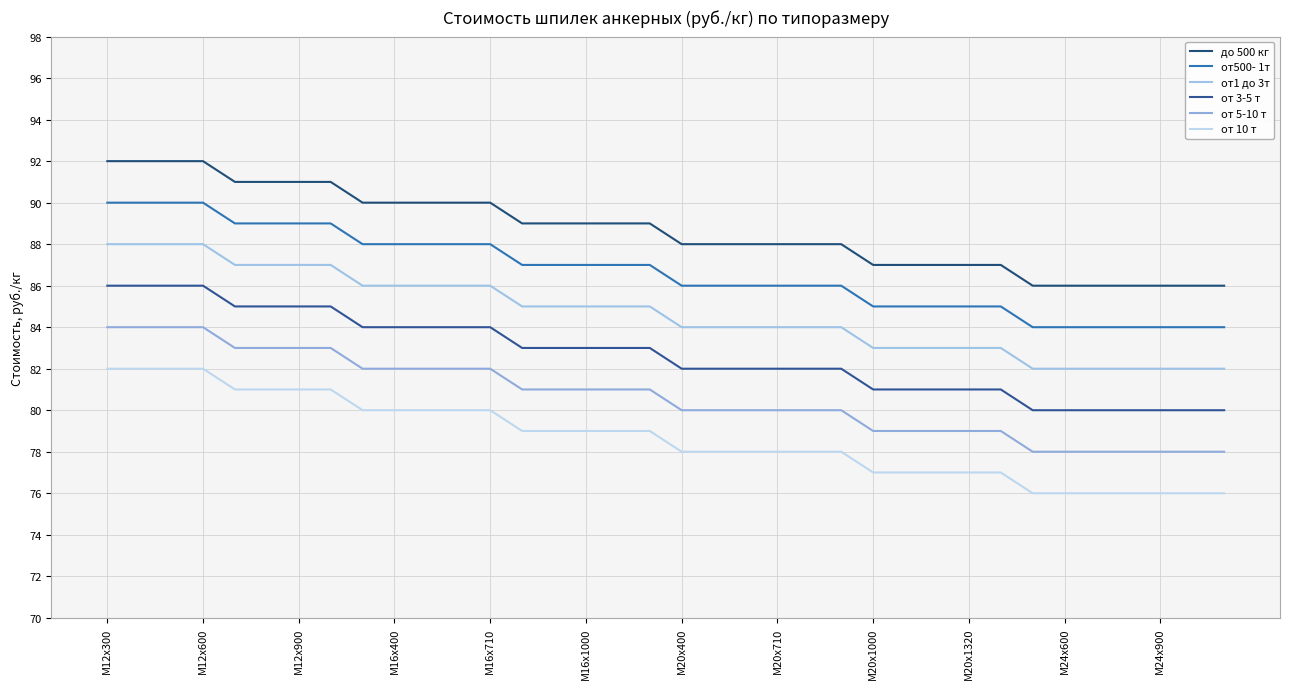

How many lines are shown in the chart?

6